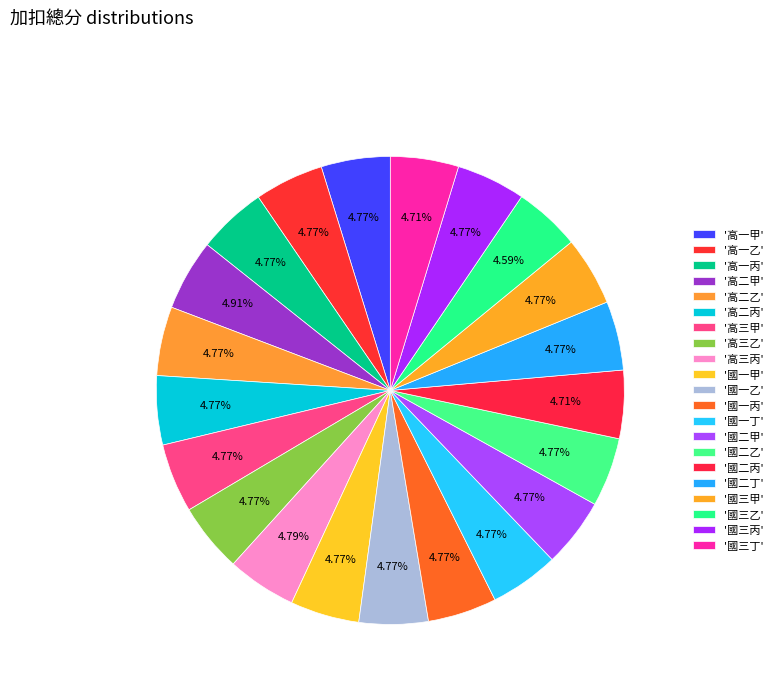

Rank the categories by value from highest to lowest.

高二甲, 高三丙, 高一甲, 高一乙, 高一丙, 高二乙, 高二丙, 高三甲, 高三乙, 國一甲, 國一乙, 國一丙, 國一丁, 國二甲, 國二乙, 國二丁, 國三甲, 國三丙, 國二丙, 國三丁, 國三乙